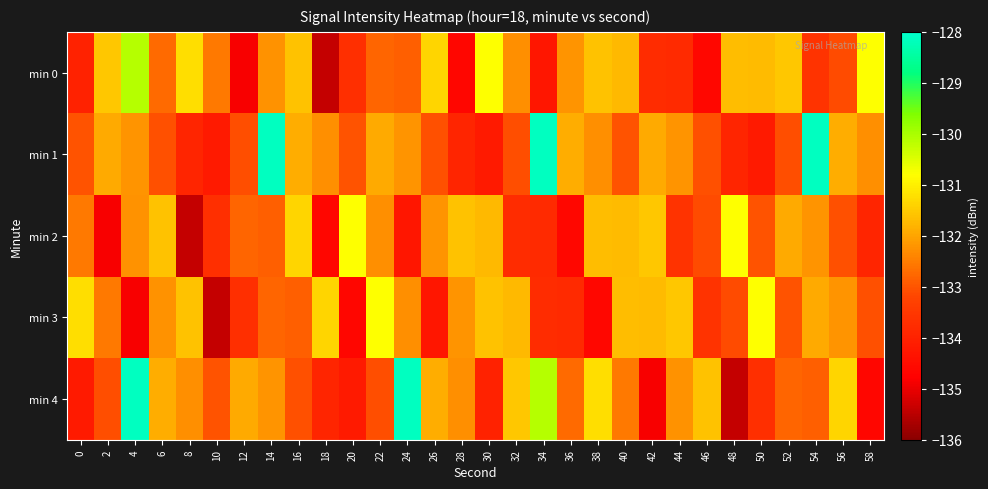

Between 40 and 14, which is larger?

40